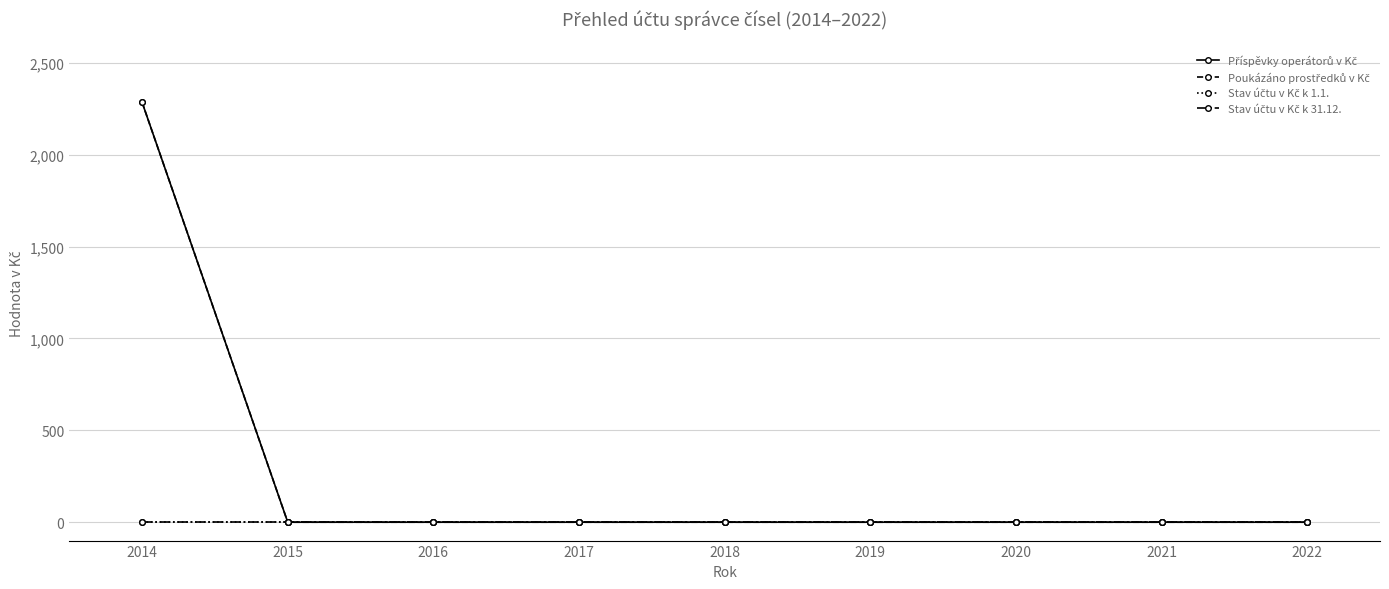

Does the chart have visible grid lines?

Yes